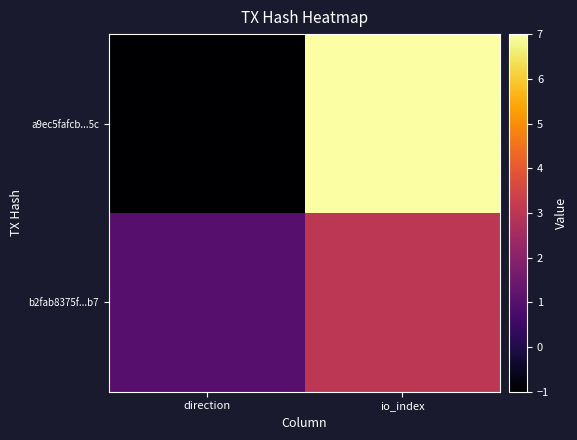

What is the maximum value shown in the chart?

7